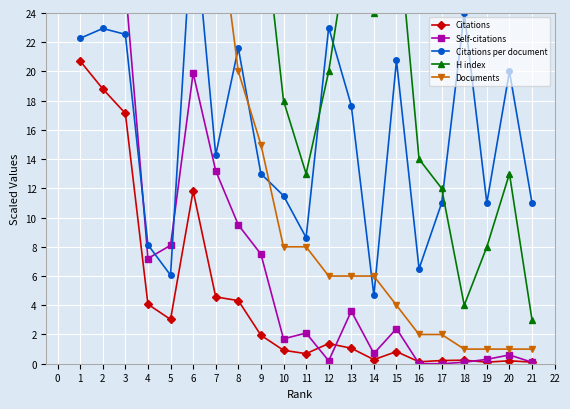

Which series has the largest range (max minus min)?

Documents